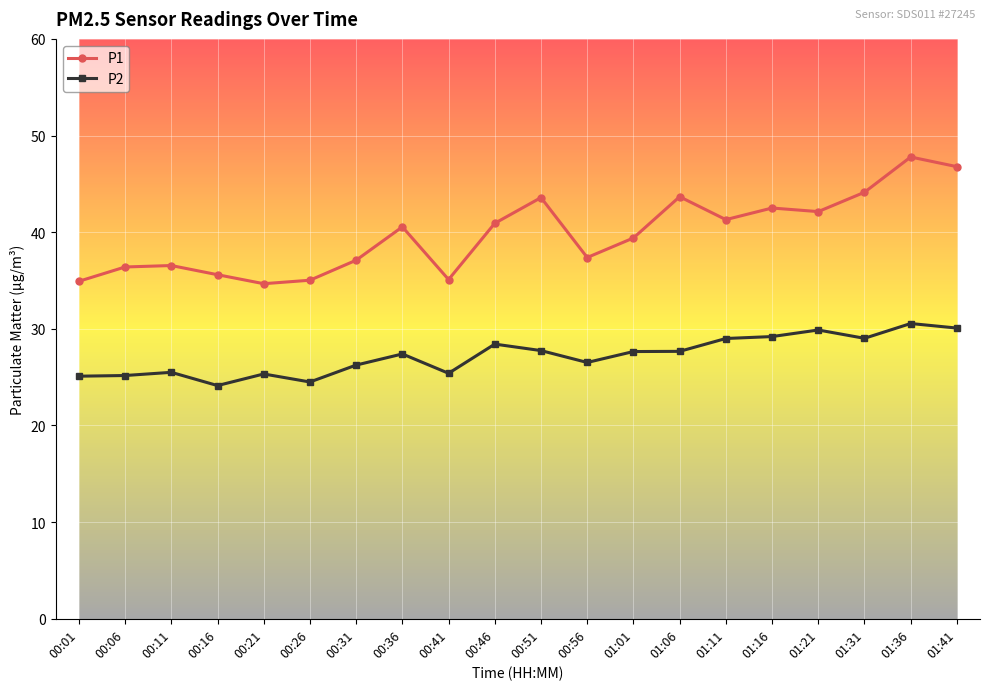

What is the average value of the P1 series?

39.8